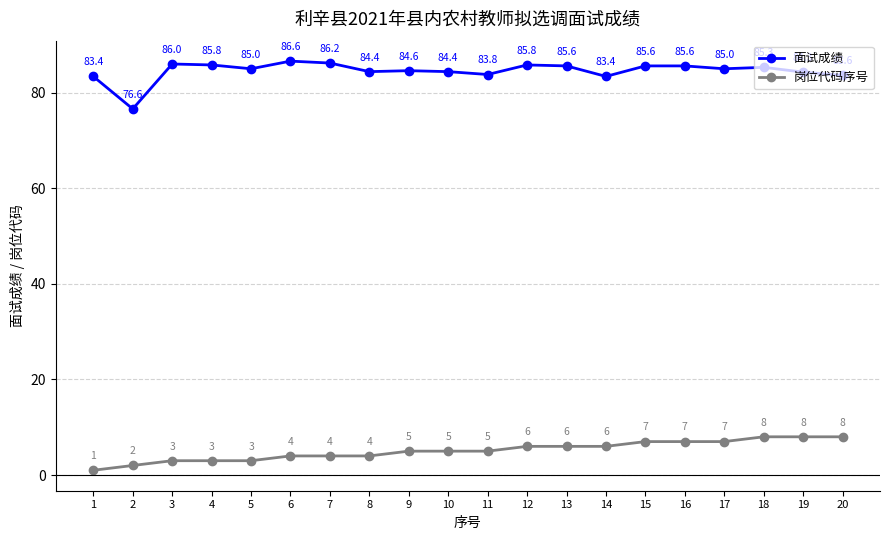

What is the lowest value of the 面试成绩 series?

76.6